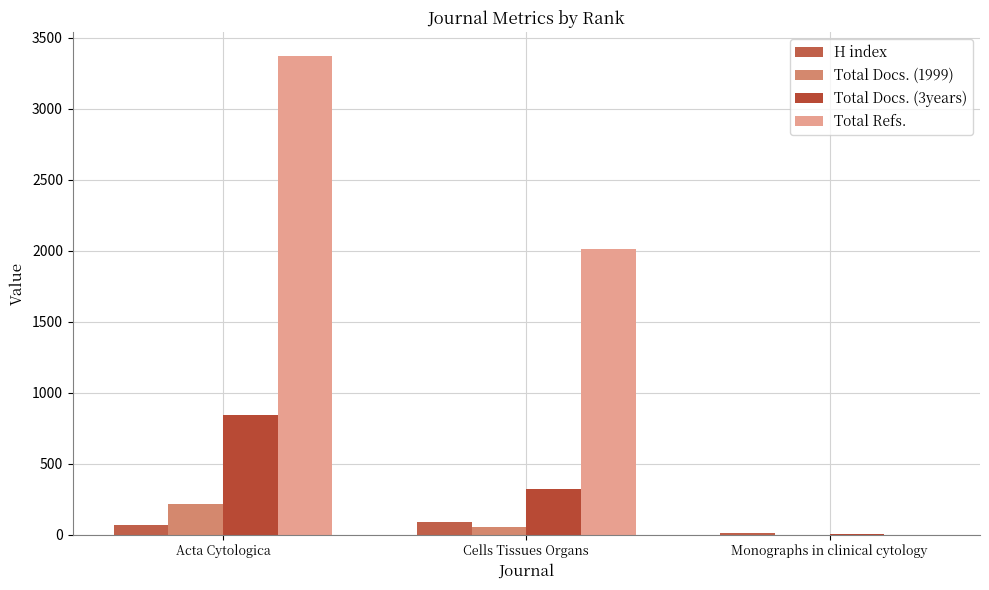

The value of H index at Monographs in clinical cytology is 10. True or false?

True